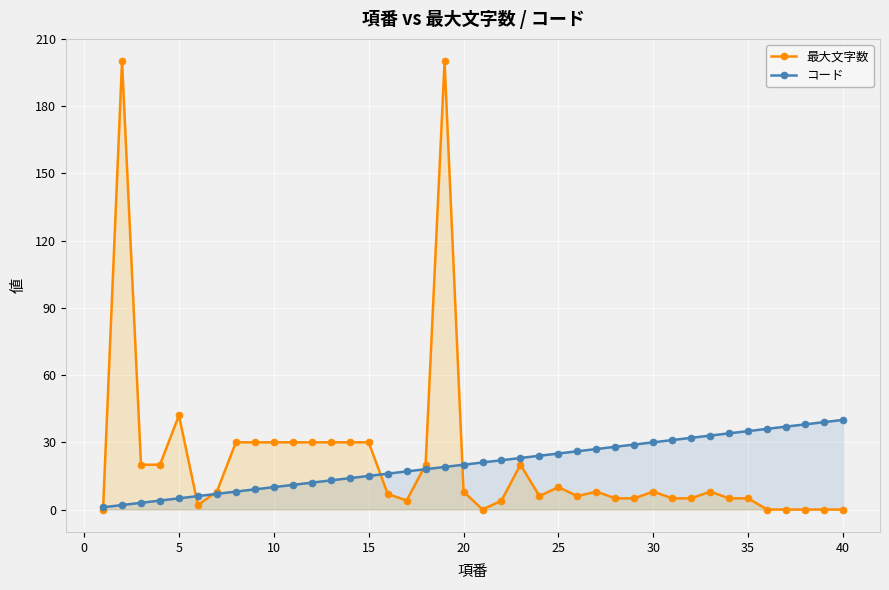

What is the difference between the maximum and minimum values in the 最大文字数 series?

200